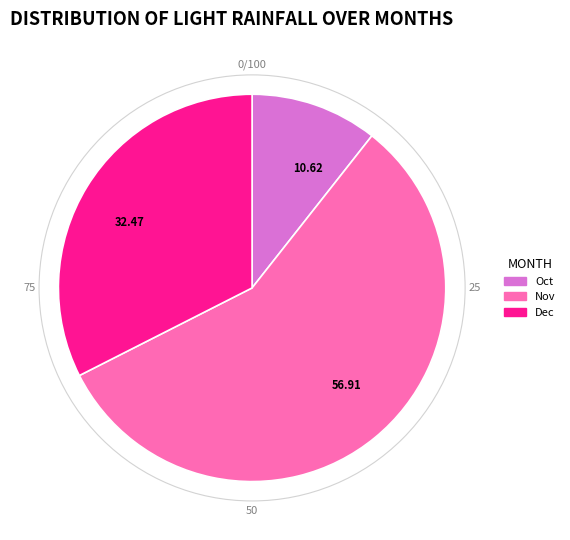

Does Nov account for over 50% of the chart?

Yes